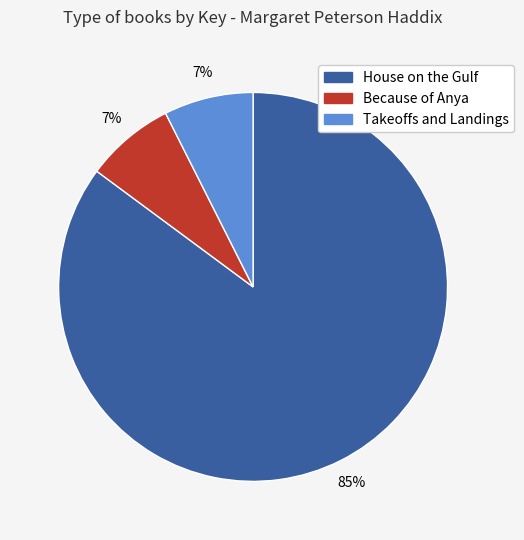

To the nearest percent, what portion does Because of Anya represent?

7%